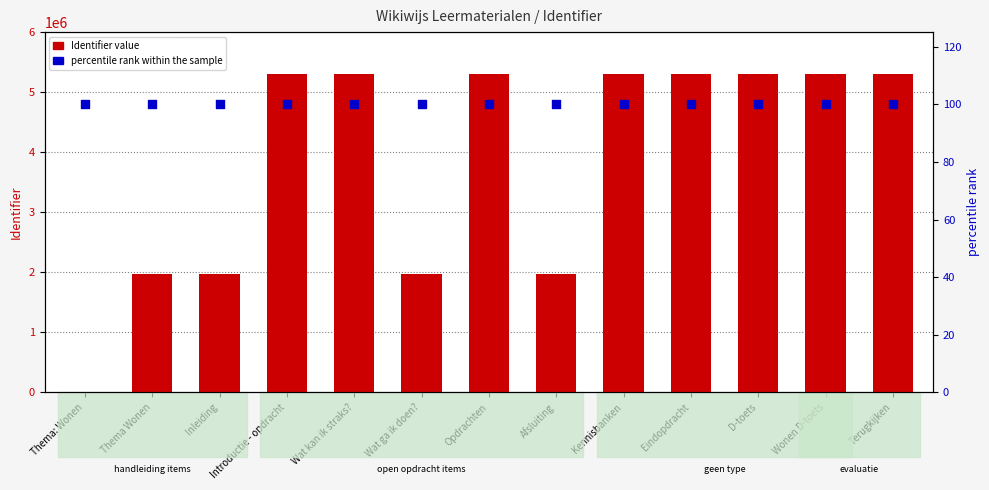

Which series reaches the minimum Y coordinate?

Identifier